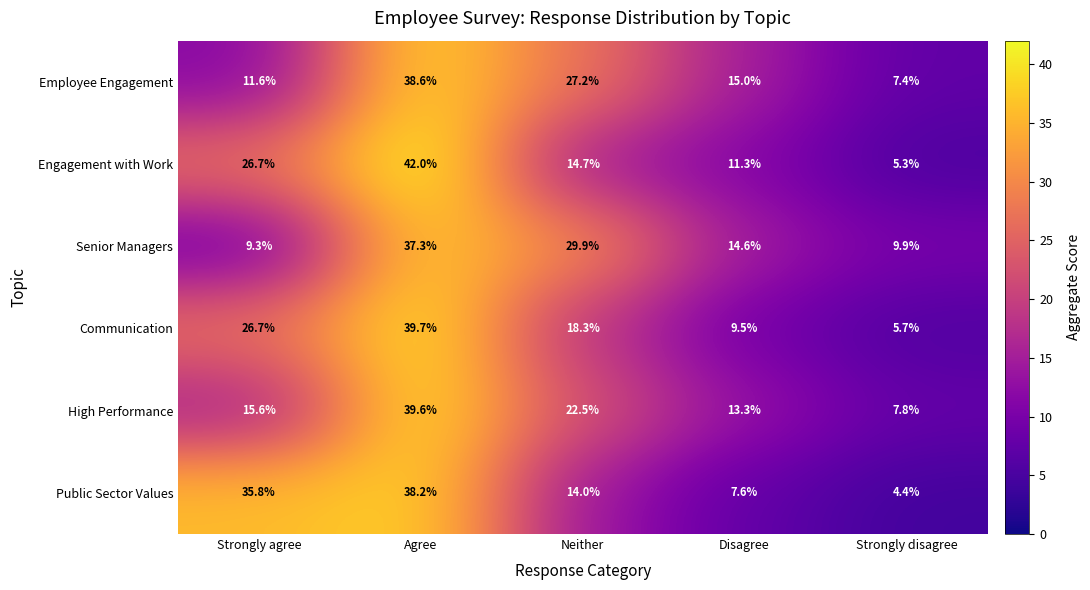

What is the sum of the Public Sector Values values at Strongly agree and Neither?

49.8